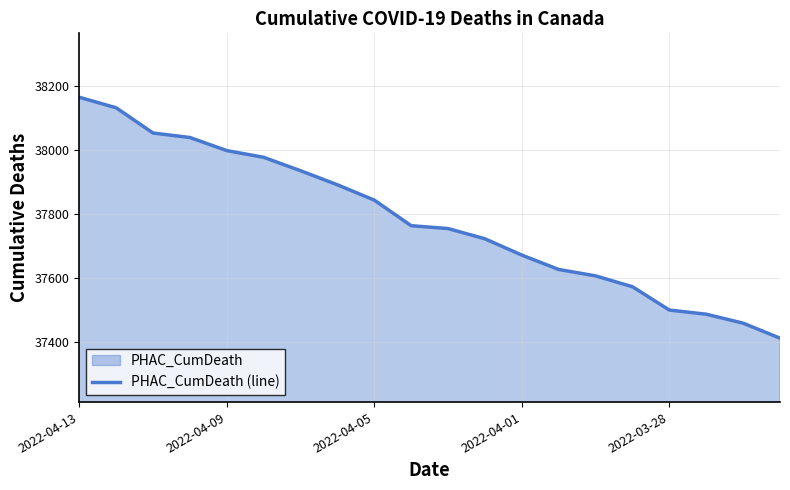

The chart shows a value of 57261 at 2022-03-28. True or false?

False